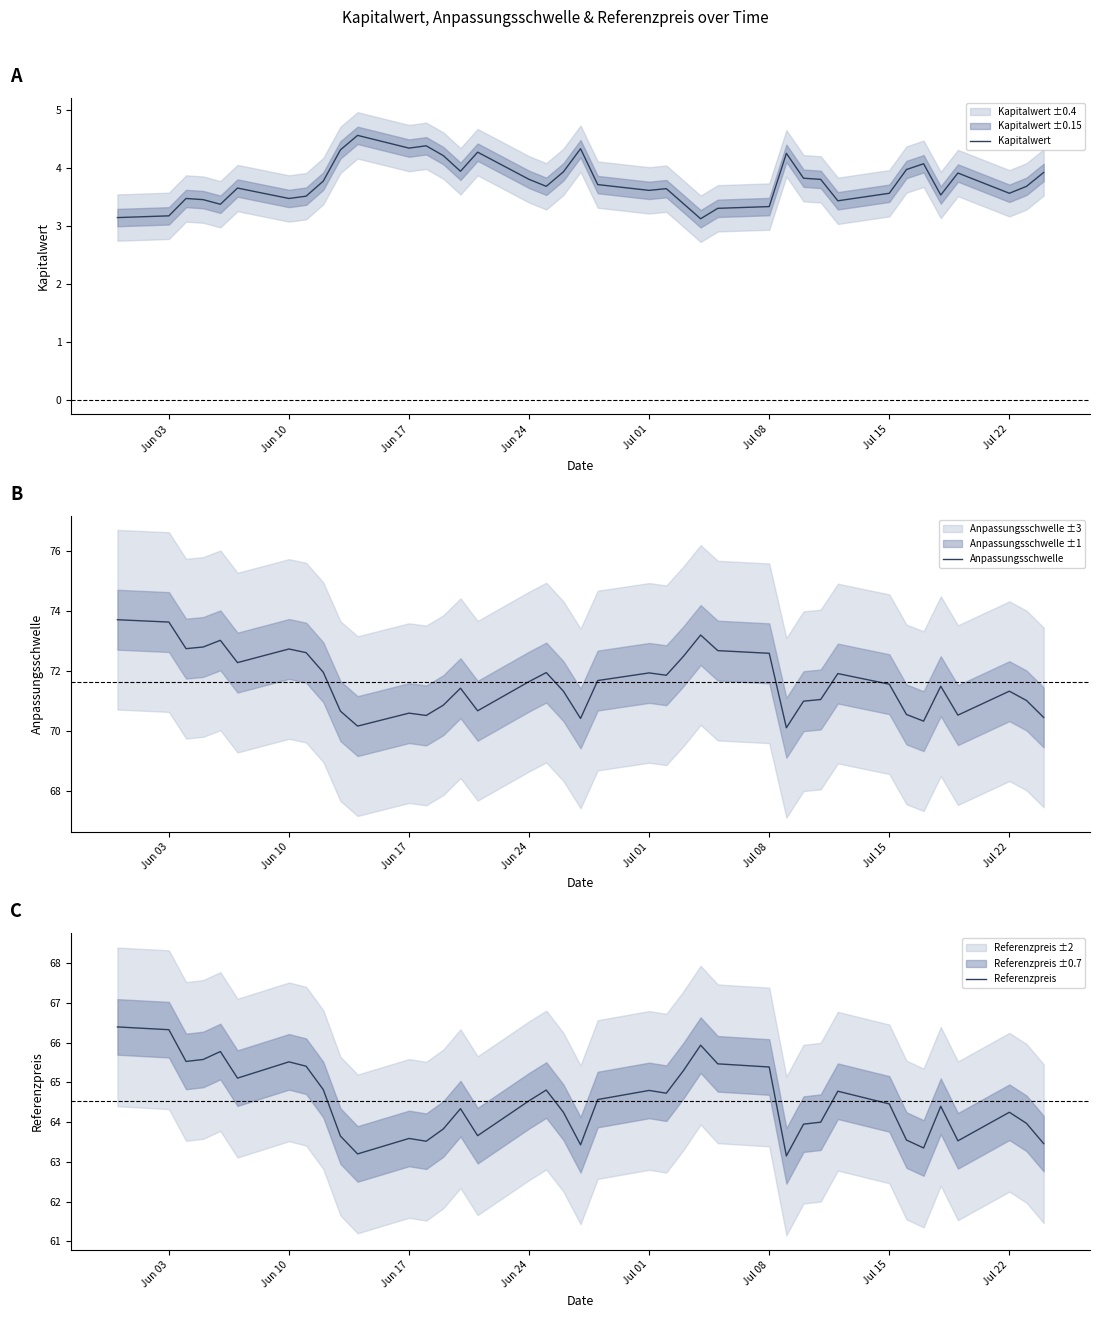

The Kapitalwert series shows 3.8 at Jun 24. True or false?

True